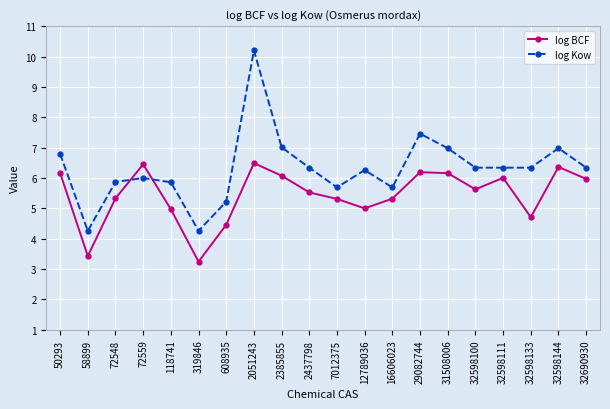

Reading right to left, transcribe all the data shown in this chart.

log BCF: 32690930=6.0	32598144=6.4	32598133=4.7	32598111=6.0	32598100=5.6	31508006=6.2	29082744=6.2	16606023=5.3	12789036=5.0	7012375=5.3	2437798=5.5	2385855=6.1	2051243=6.5	608935=4.5	319846=3.2	118741=5.0	72559=6.5	72548=5.3	58899=3.4	50293=6.2
log Kow: 32690930=6.3	32598144=7.0	32598133=6.3	32598111=6.3	32598100=6.3	31508006=7.0	29082744=7.5	16606023=5.7	12789036=6.3	7012375=5.7	2437798=6.3	2385855=7.0	2051243=10.2	608935=5.2	319846=4.3	118741=5.9	72559=6.0	72548=5.9	58899=4.3	50293=6.8